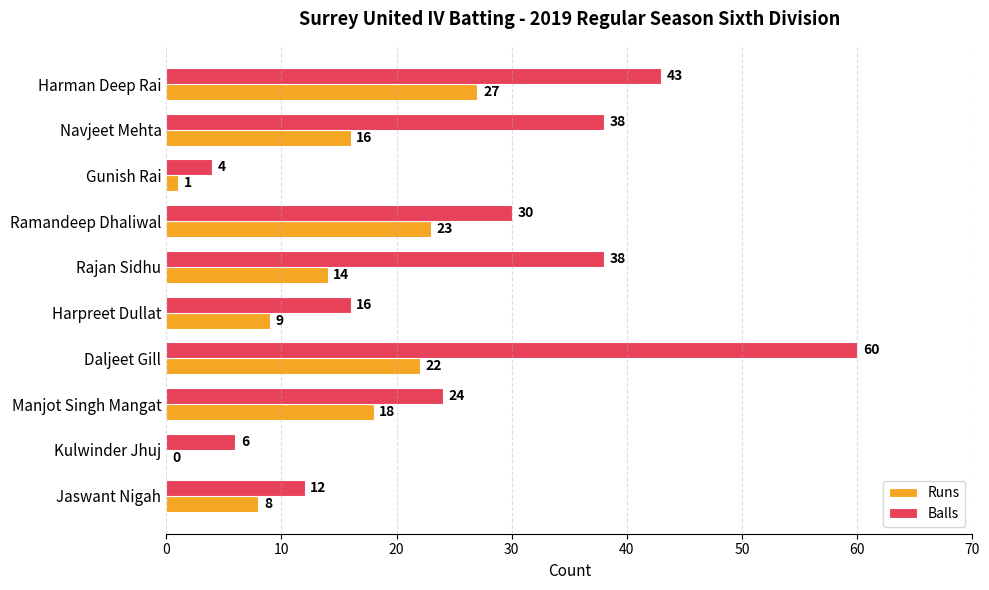

Is the value of Runs at Manjot Singh Mangat greater than the value of Balls at Rajan Sidhu?

No